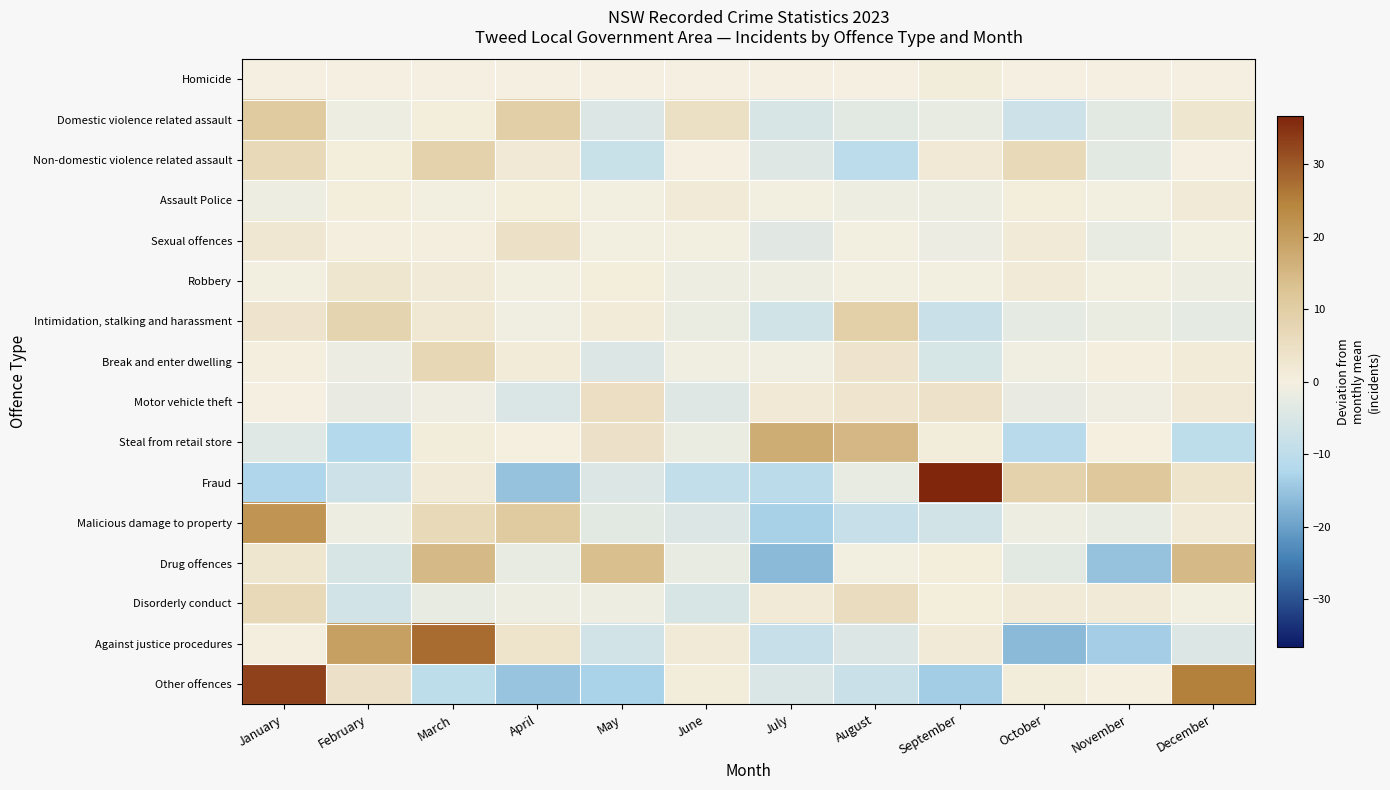

What is the minimum value shown in the chart?

-16.5